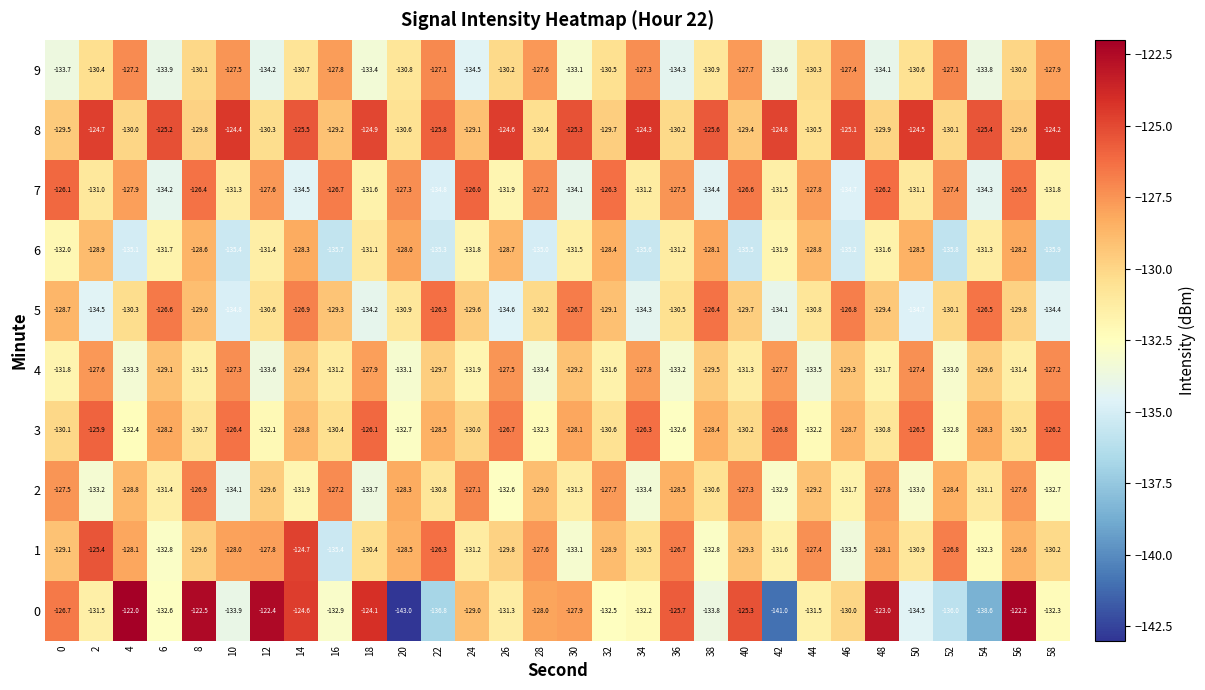

Where is 2 nearest to the value -130?

12